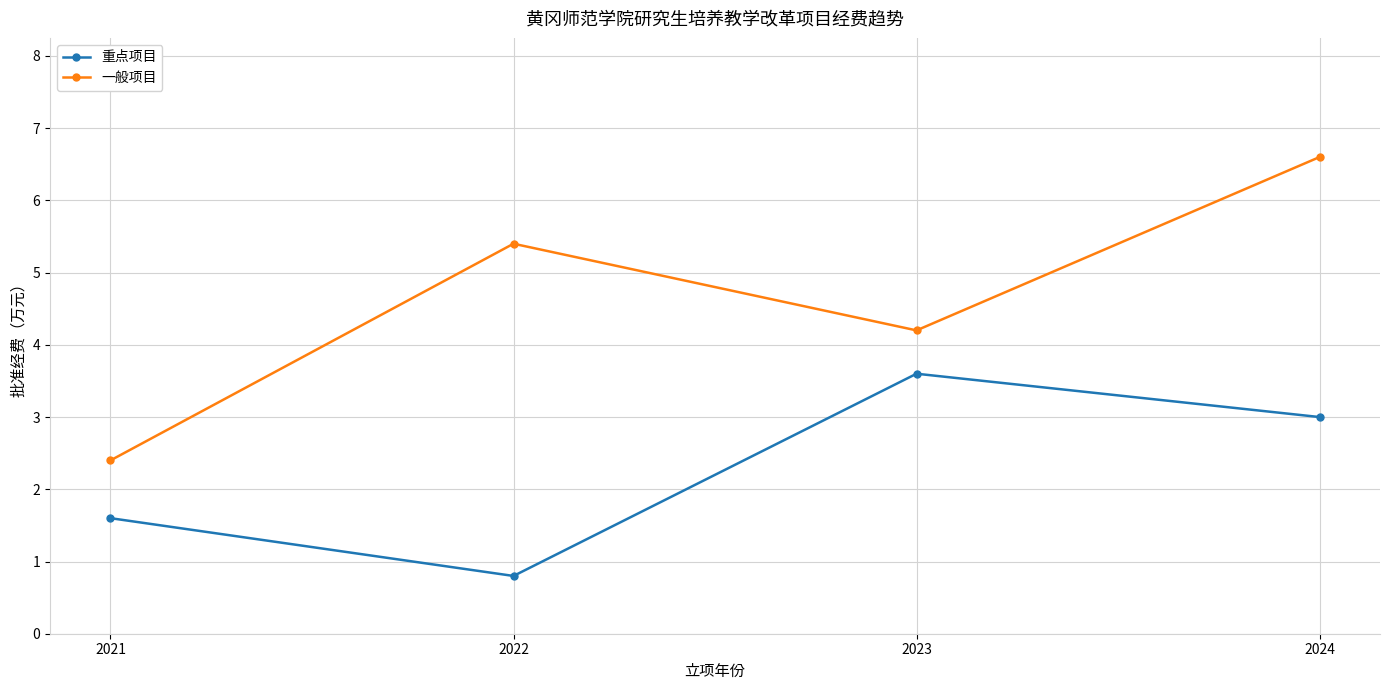

At which label is 重点项目 closest to 2?

2021